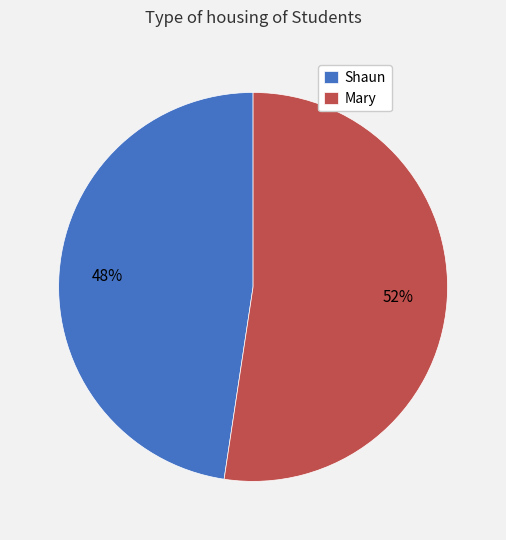

Is there any slice that represents more than half of the pie?

Yes